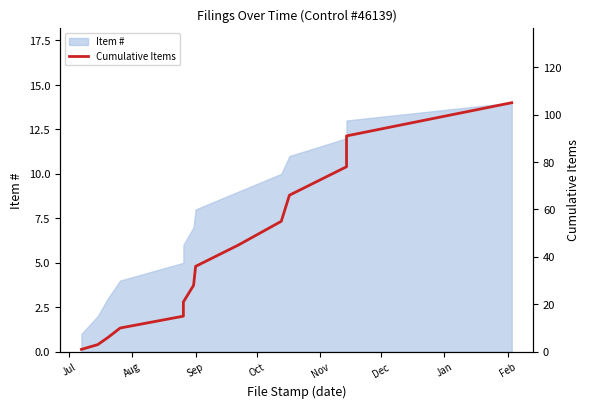

True or false: there are more than 2 points higher than both neighbors.

False